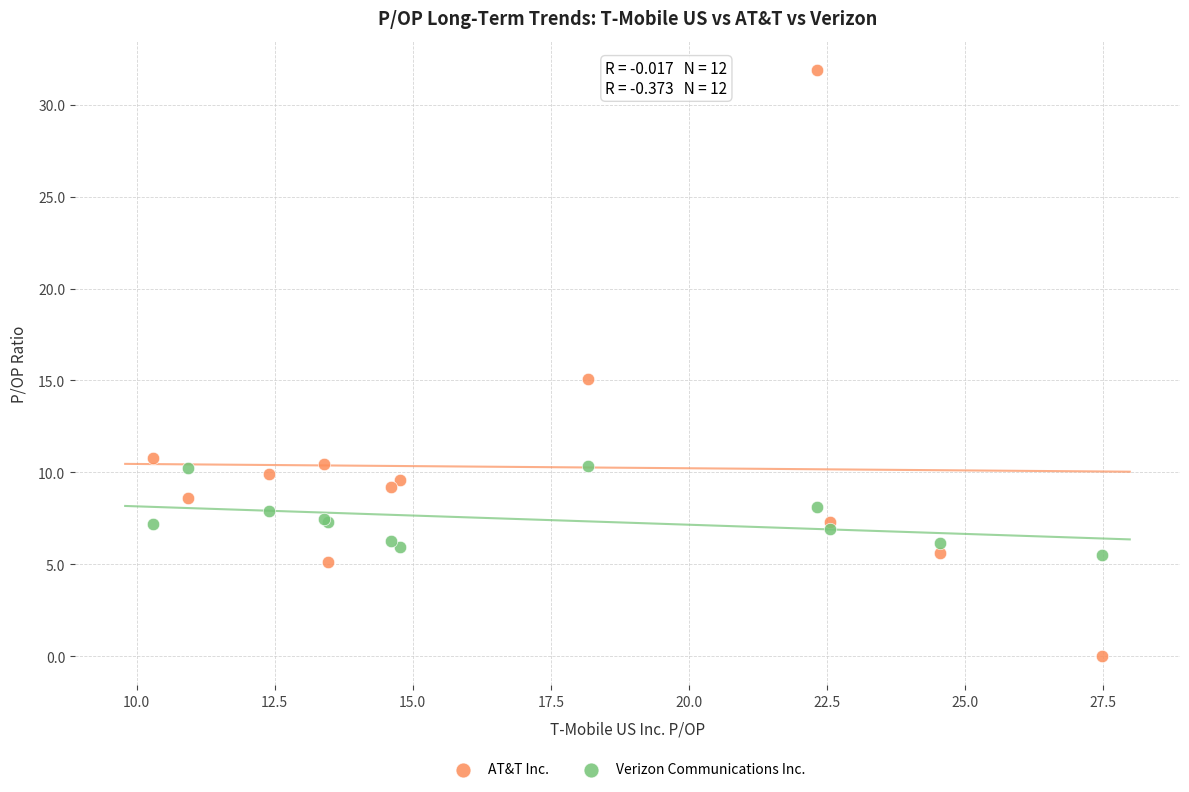

Which series has the largest Y range (max minus min)?

AT&T Inc.